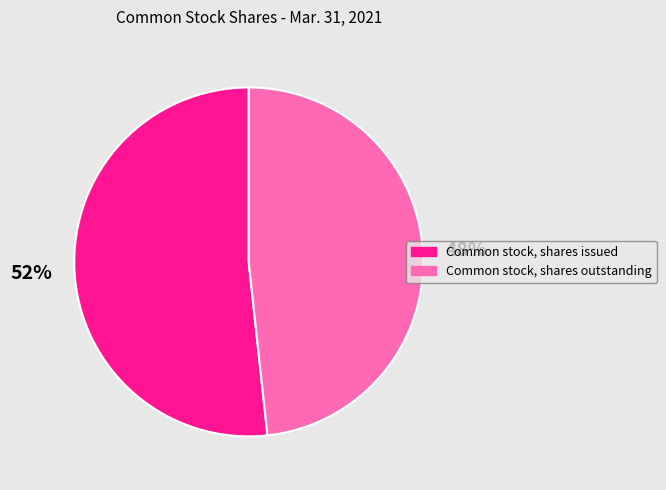

To the nearest percent, what portion does Common stock, shares issued represent?

52%